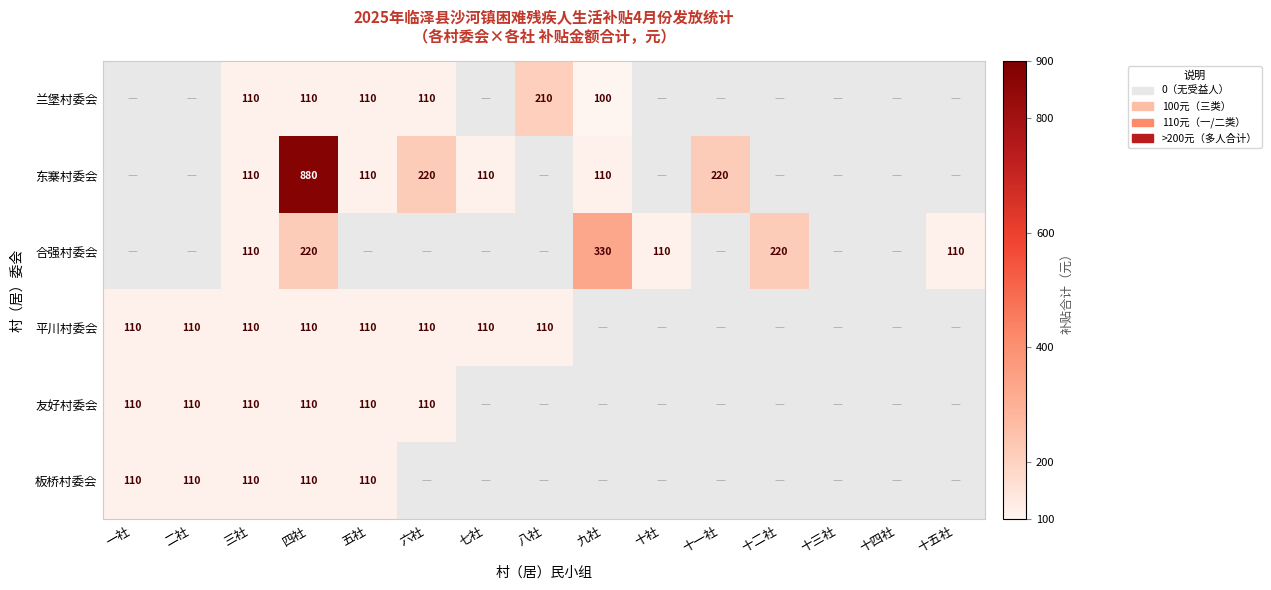

True or false: 兰堡村委会 has a value of 110 at 四社.

True